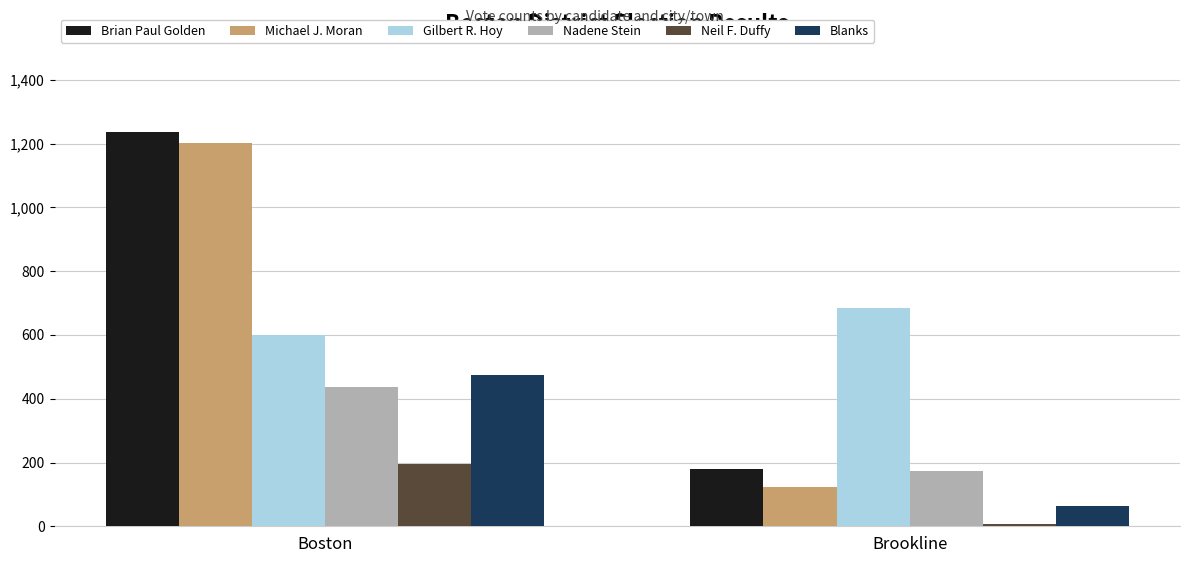

Which series has the largest range (max minus min)?

Michael J. Moran